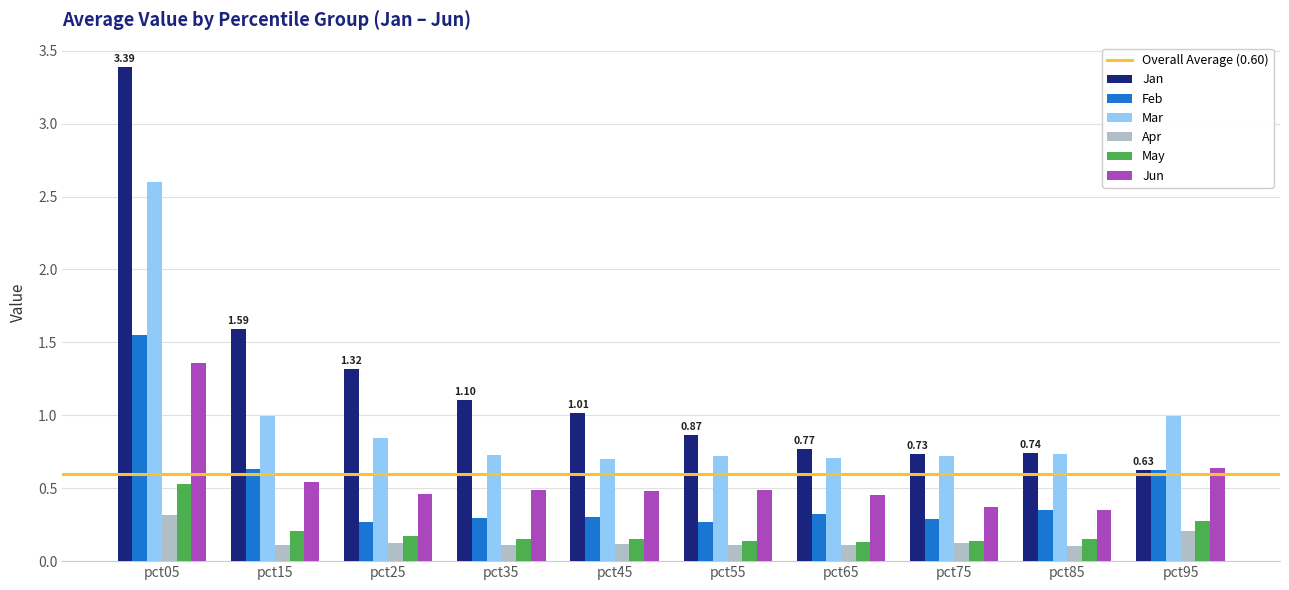

At pct45, list the series in order from largest to smallest.

Jan, Mar, Jun, Feb, May, Apr